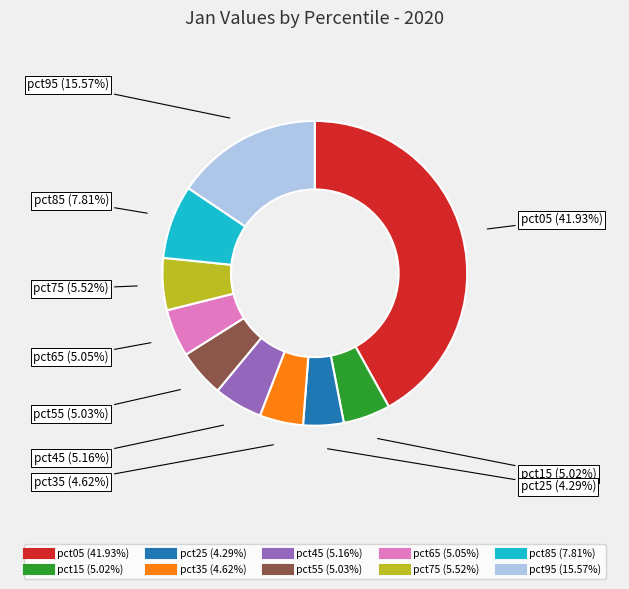

How many slices are in this pie chart?

10